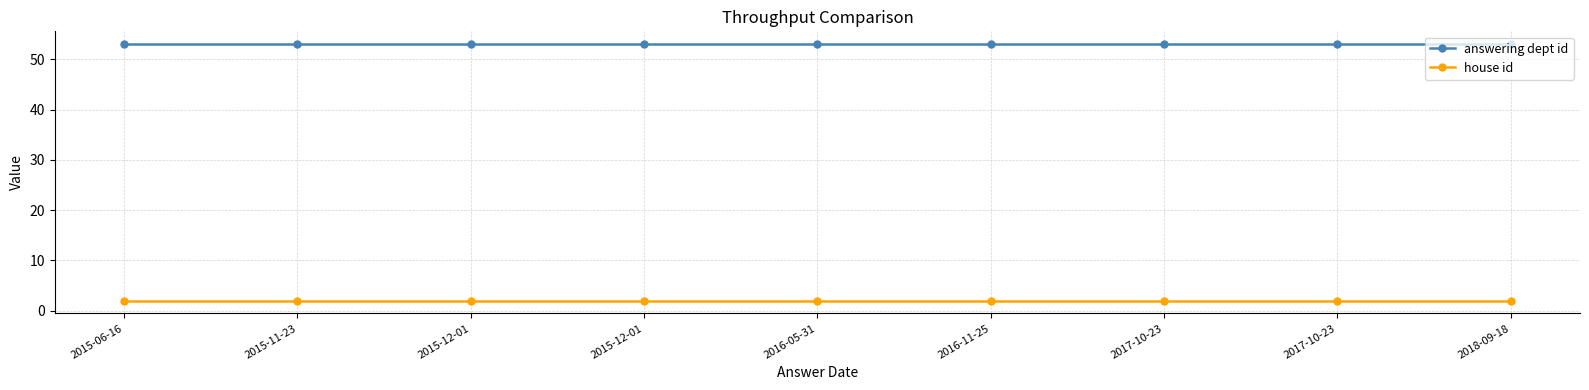

Which series has the largest total across all categories?

answering dept id